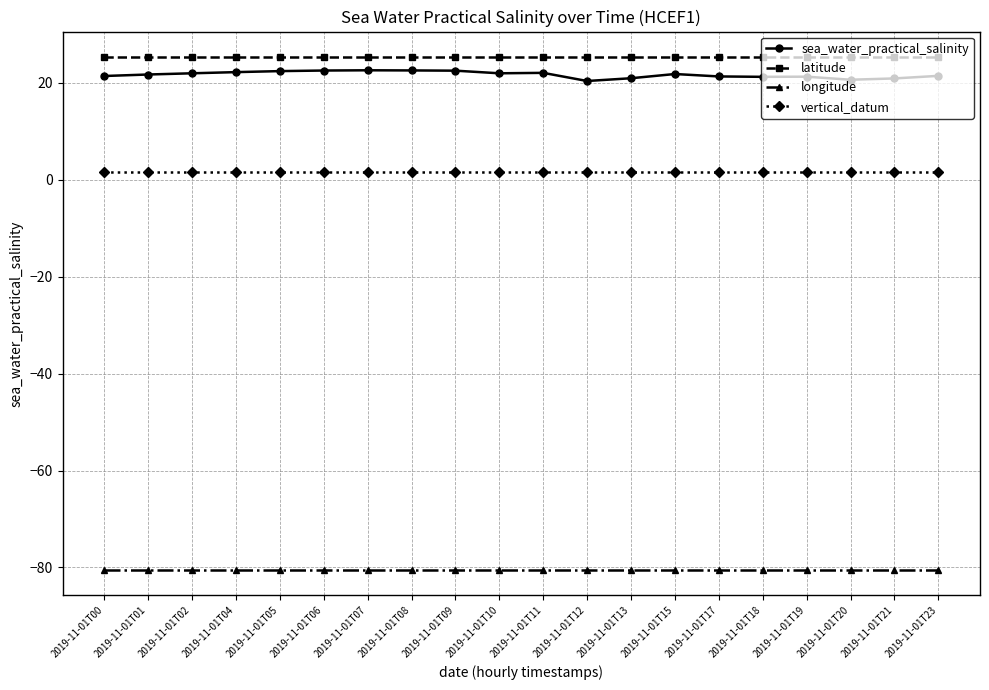

What is the value of the sea_water_practical_salinity point at the 11th from the left?

22.0